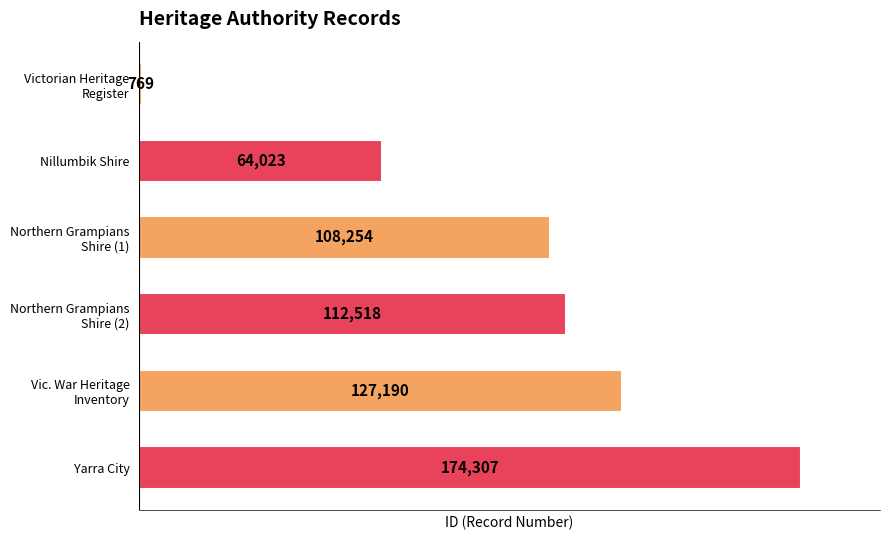

Which has a higher value, Yarra City or Nillumbik Shire?

Yarra City